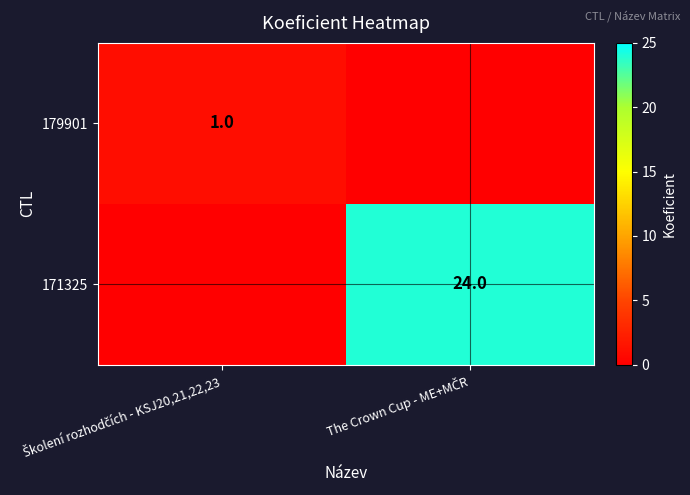

What is the difference between the 179901 values at Školení rozhodčích - KSJ20,21,22,23 and The Crown Cup - ME+MČR?

1